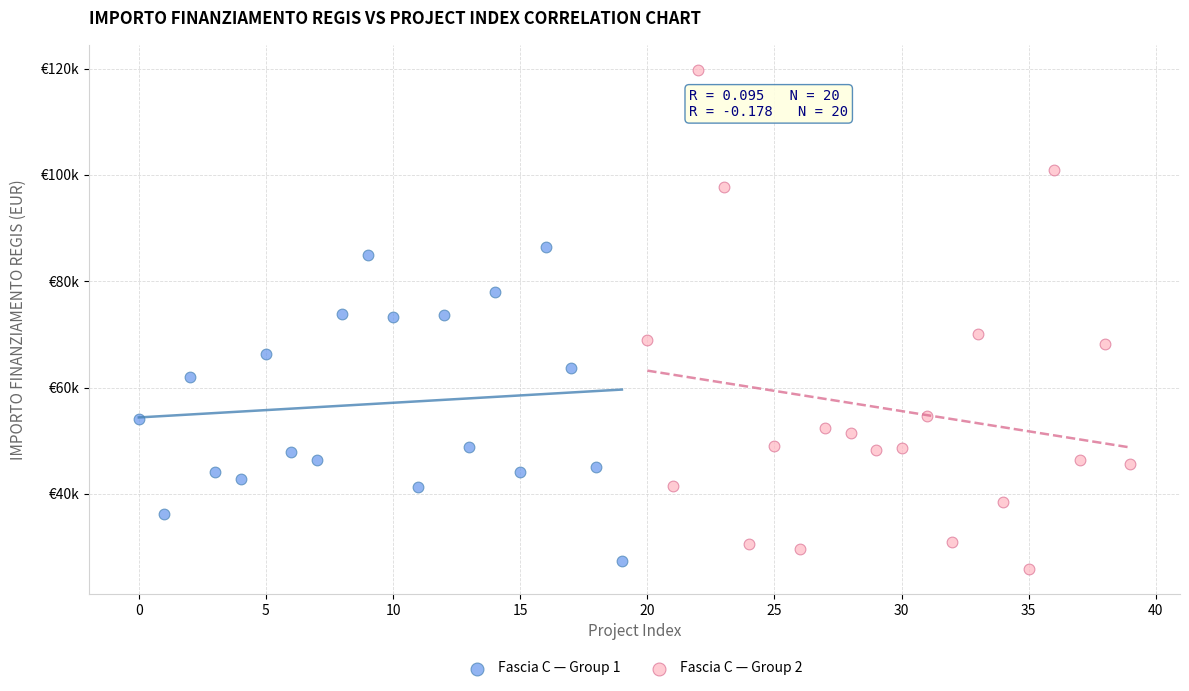

What are all the series names shown in the legend?

Fascia C — Group 1, Fascia C — Group 2